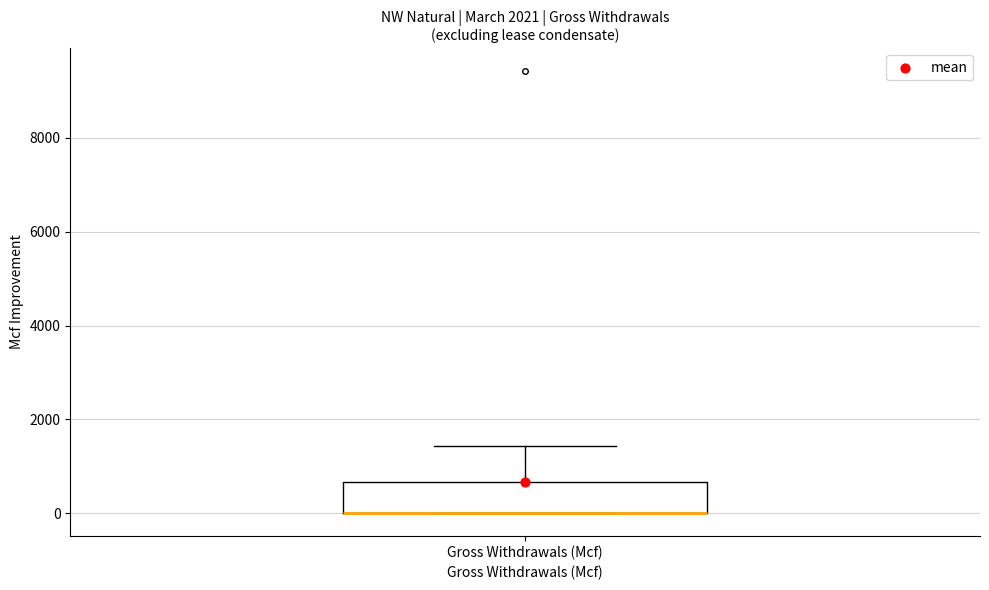

Where does the upper whisker of the box for Gross Withdrawals (Mcf) end on the y-axis? The values are not printed on the chart, so give them approximately, as read against the axis.

1400